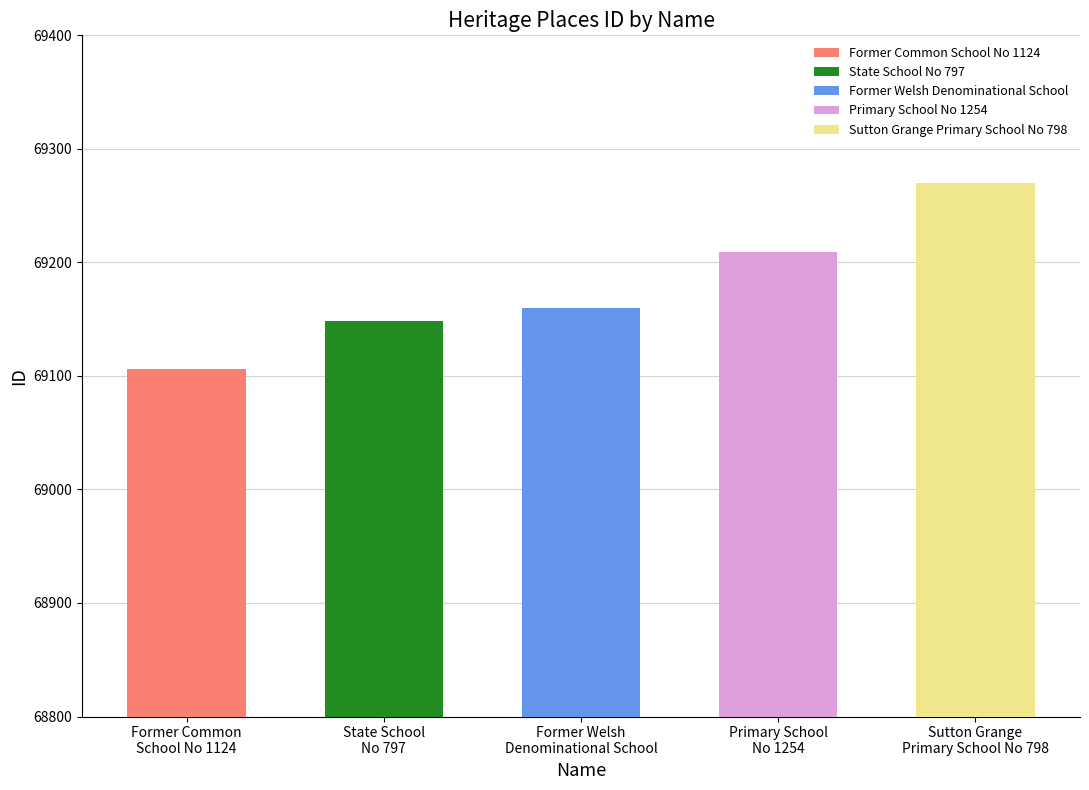

Are the bars grouped side by side (vs. stacked)?

No